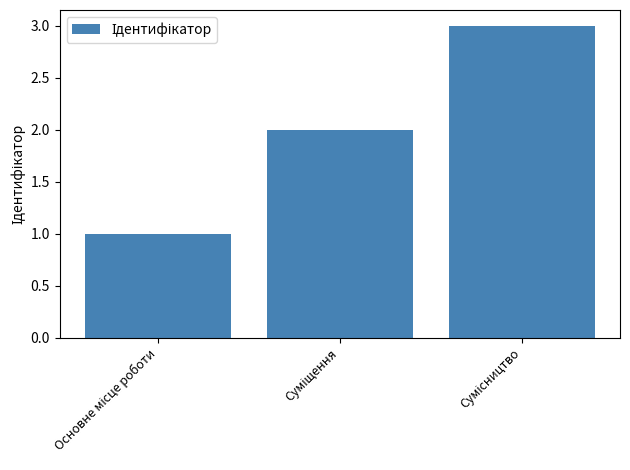

What is the sum of all values?

6